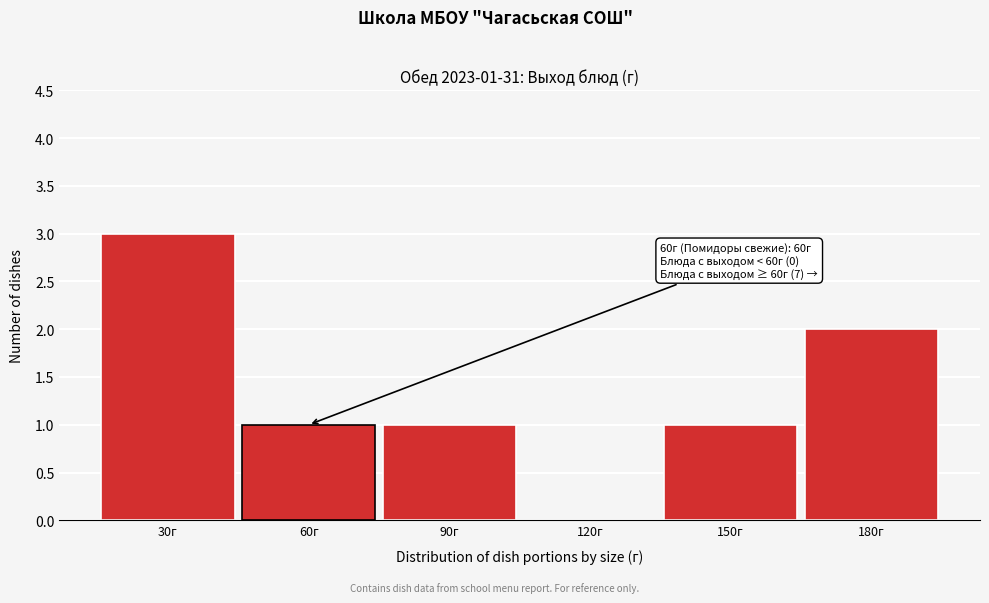

Reading left to right, what are all the values shown in this chart?

30г=3	60г=1	90г=1	120г=0	150г=1	180г=2